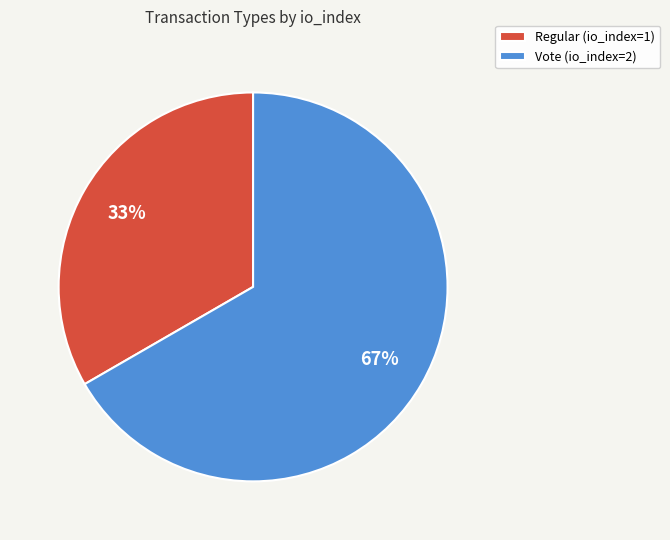

To the nearest percent, what is the combined percentage of Regular (io_index=1) and Vote (io_index=2)?

100%